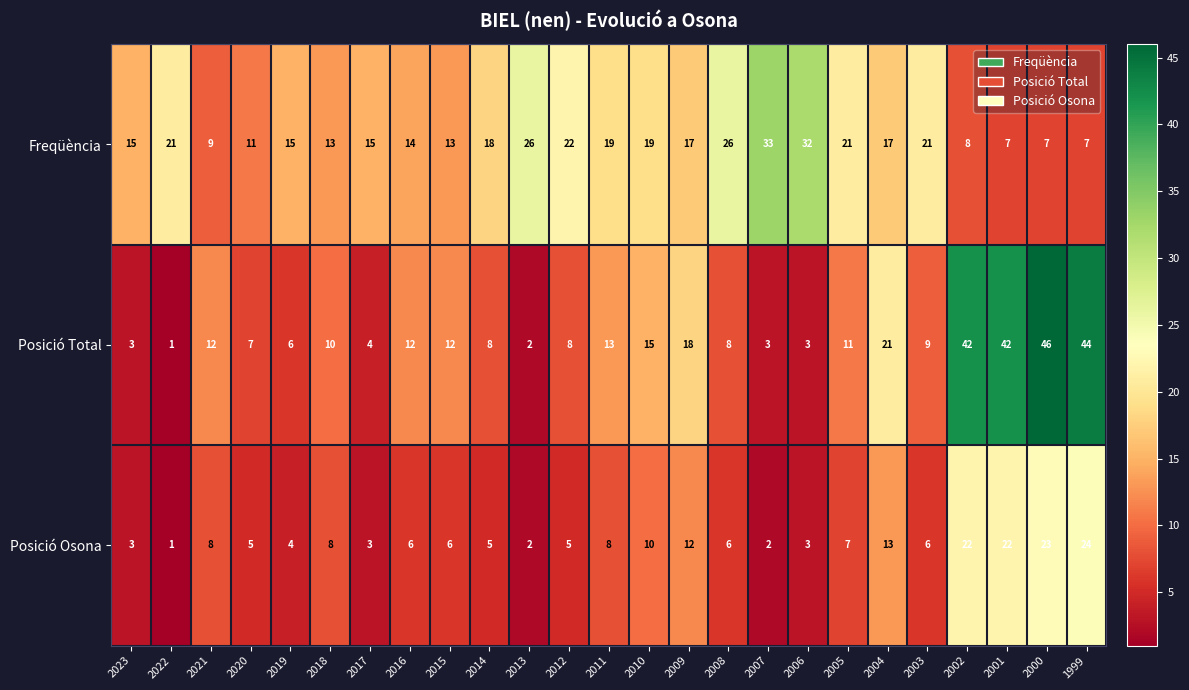

Rank the series by their average value, from highest to lowest.

Freqüència, Posició Total, Posició Osona